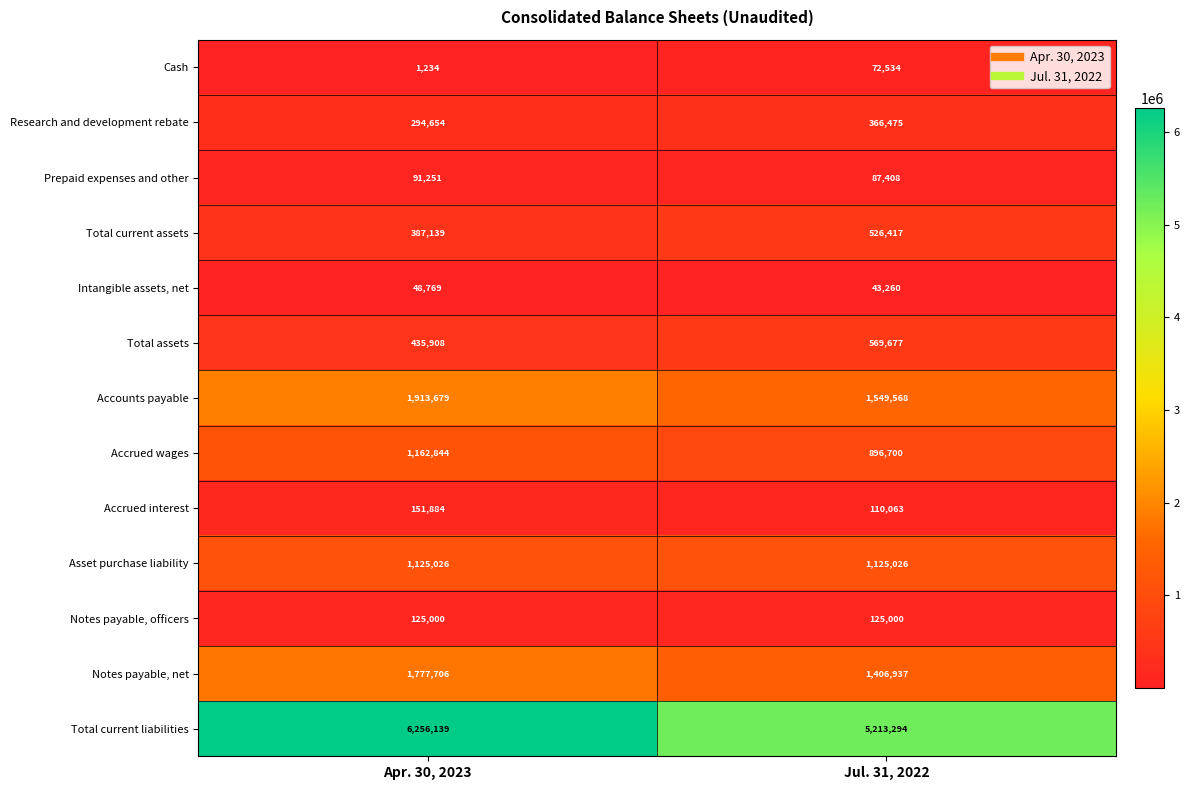

What is the sum of the Total current assets values at Jul. 31, 2022 and Apr. 30, 2023?

913556